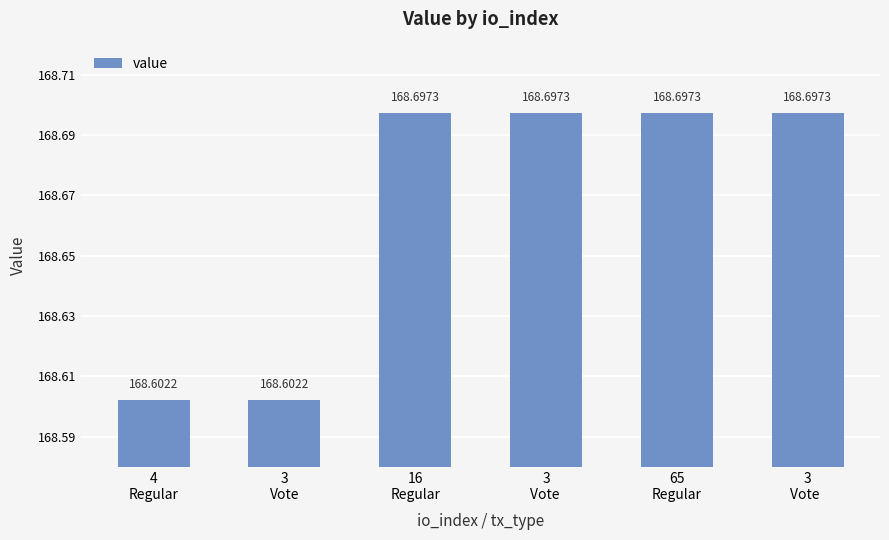

What is the value of the 6th bar from the left?

168.7